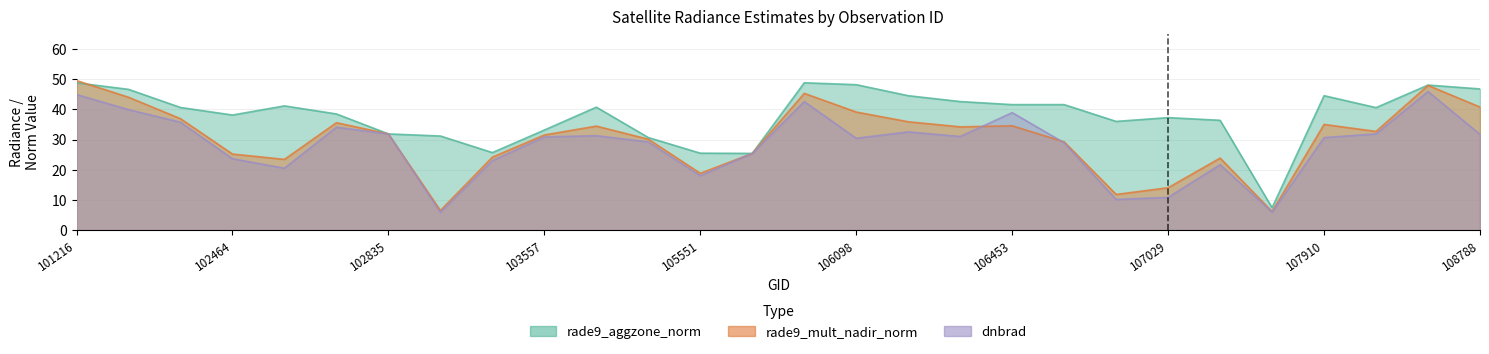

Which series has the largest total across all categories?

rade9_aggzone_norm